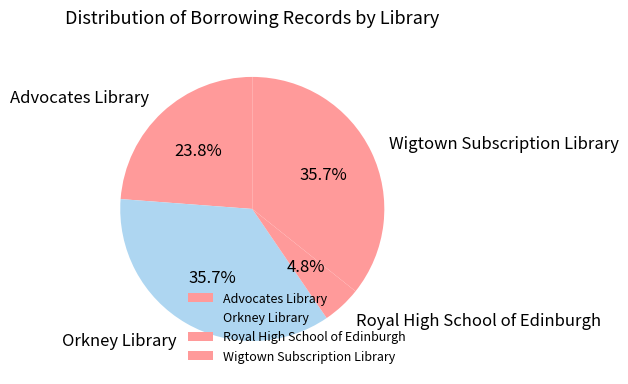

What is the ratio of the value at Orkney Library to the value at Wigtown Subscription Library?

1.0